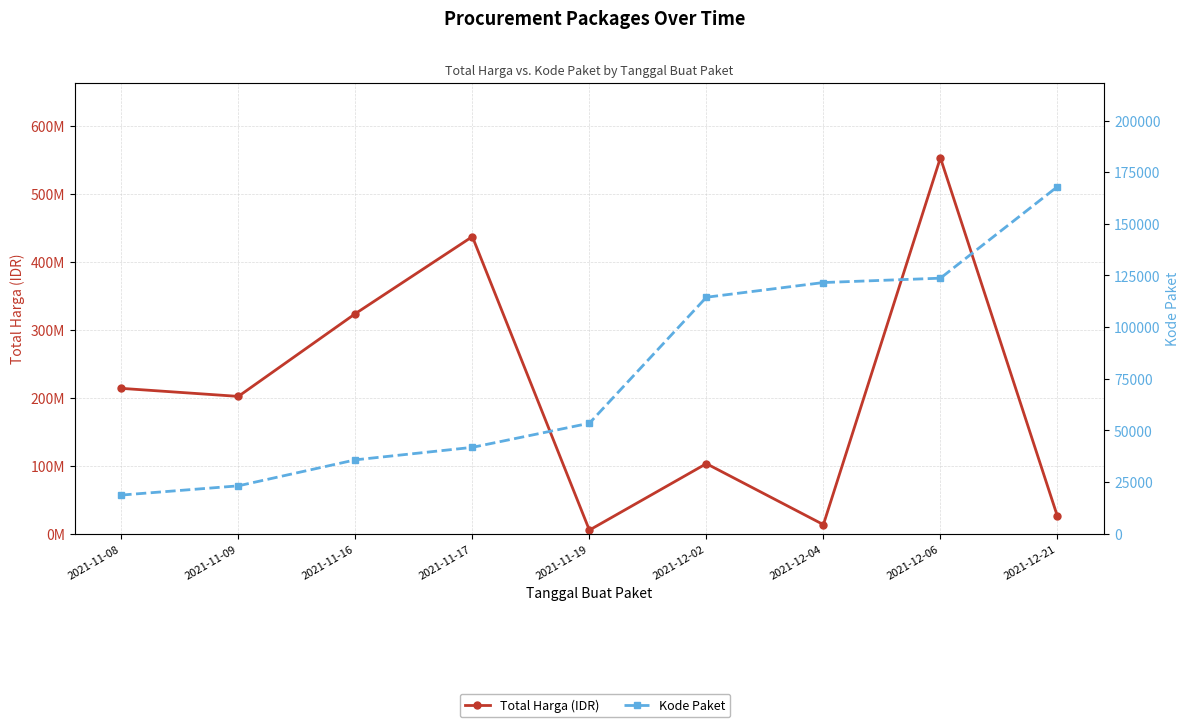

What is the maximum value for Kode Paket?

167968